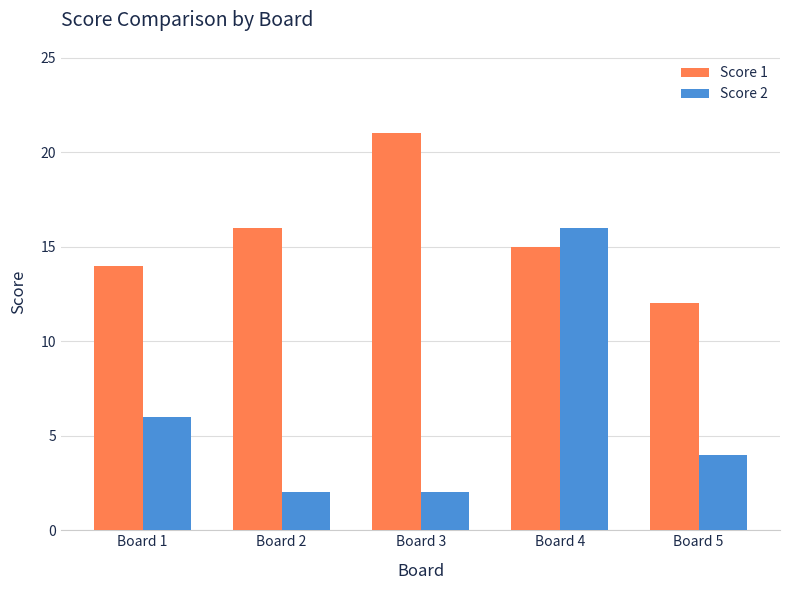

Which series has the largest range (max minus min)?

Score 2